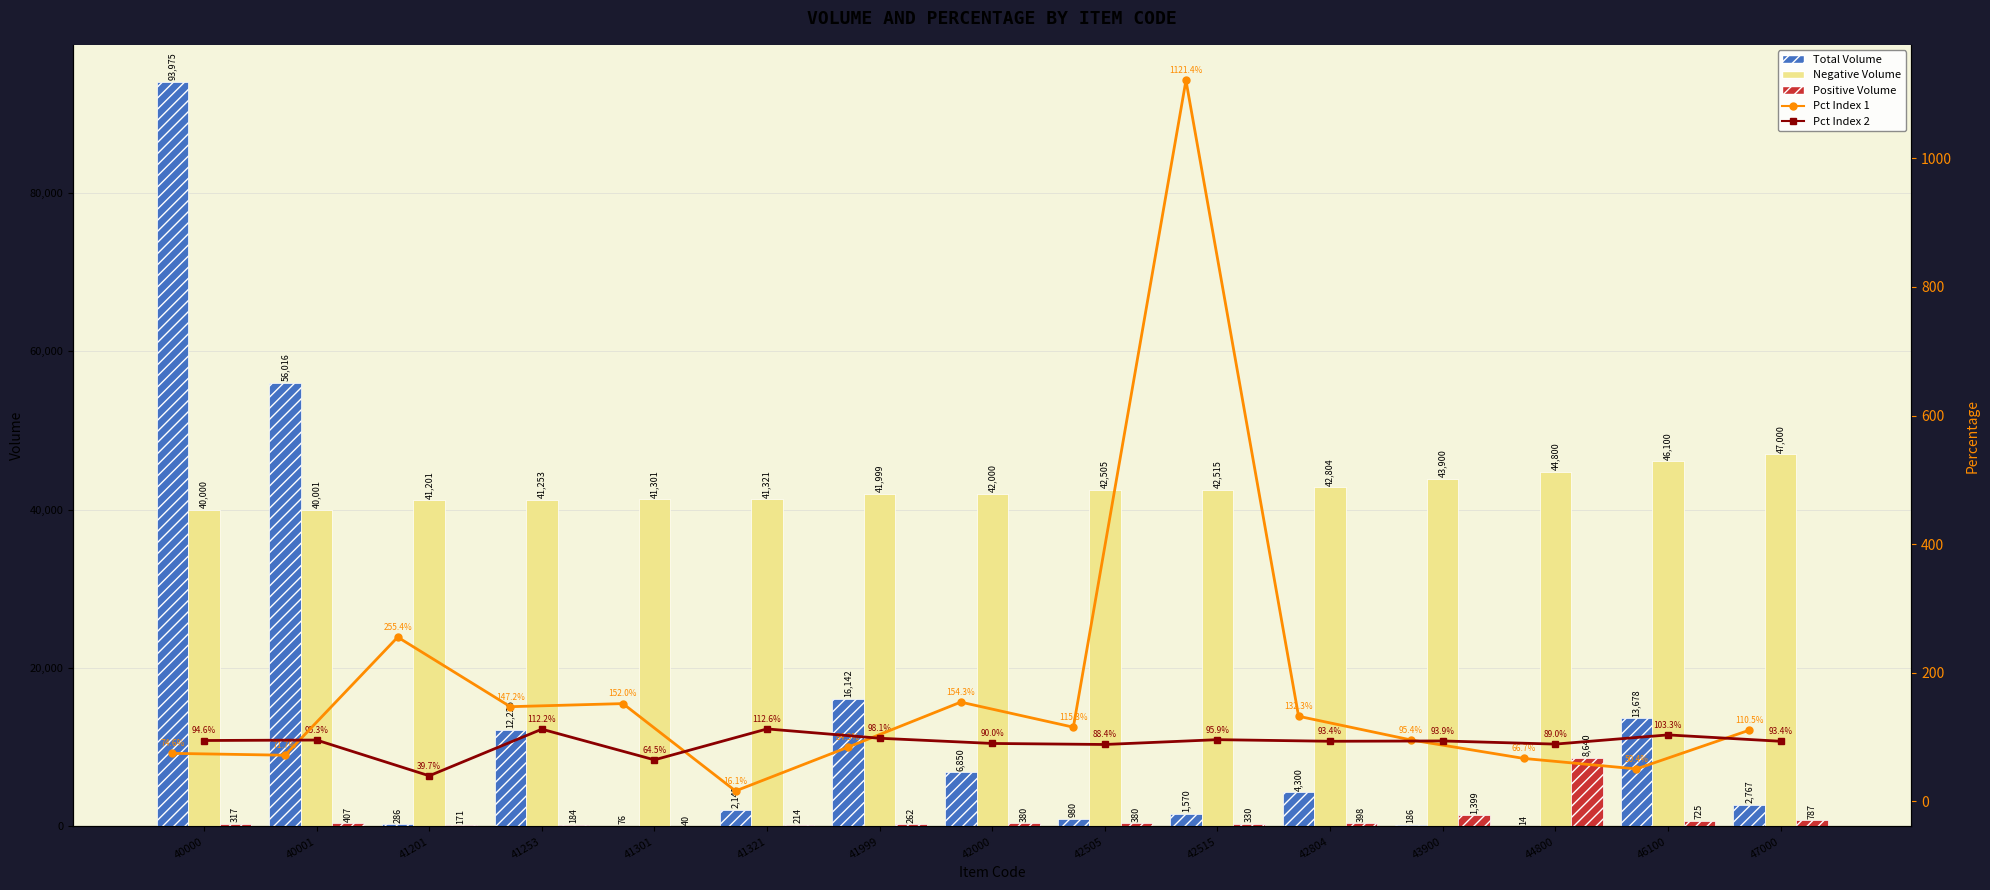

What is the difference between the second highest and second lowest values in the Pct Index 2 series?

47.7